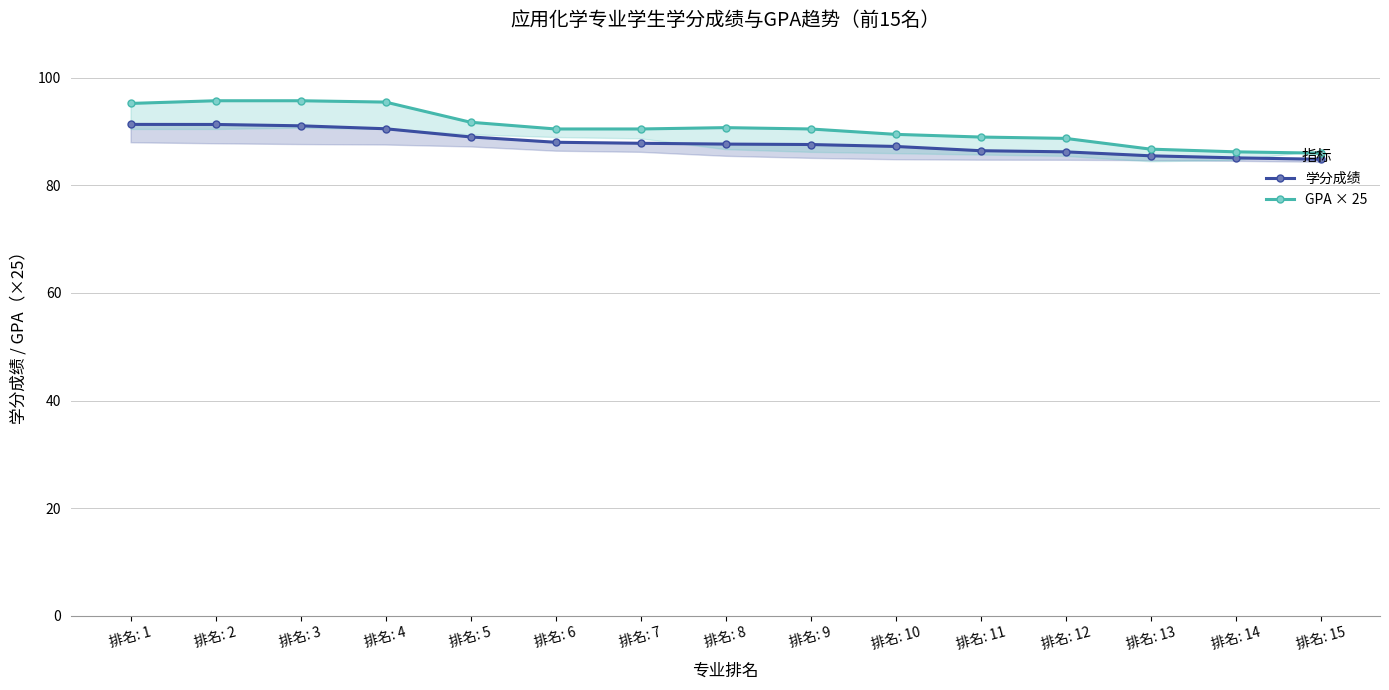

True or false: GPA × 25 has more than 0 interior local peaks.

True